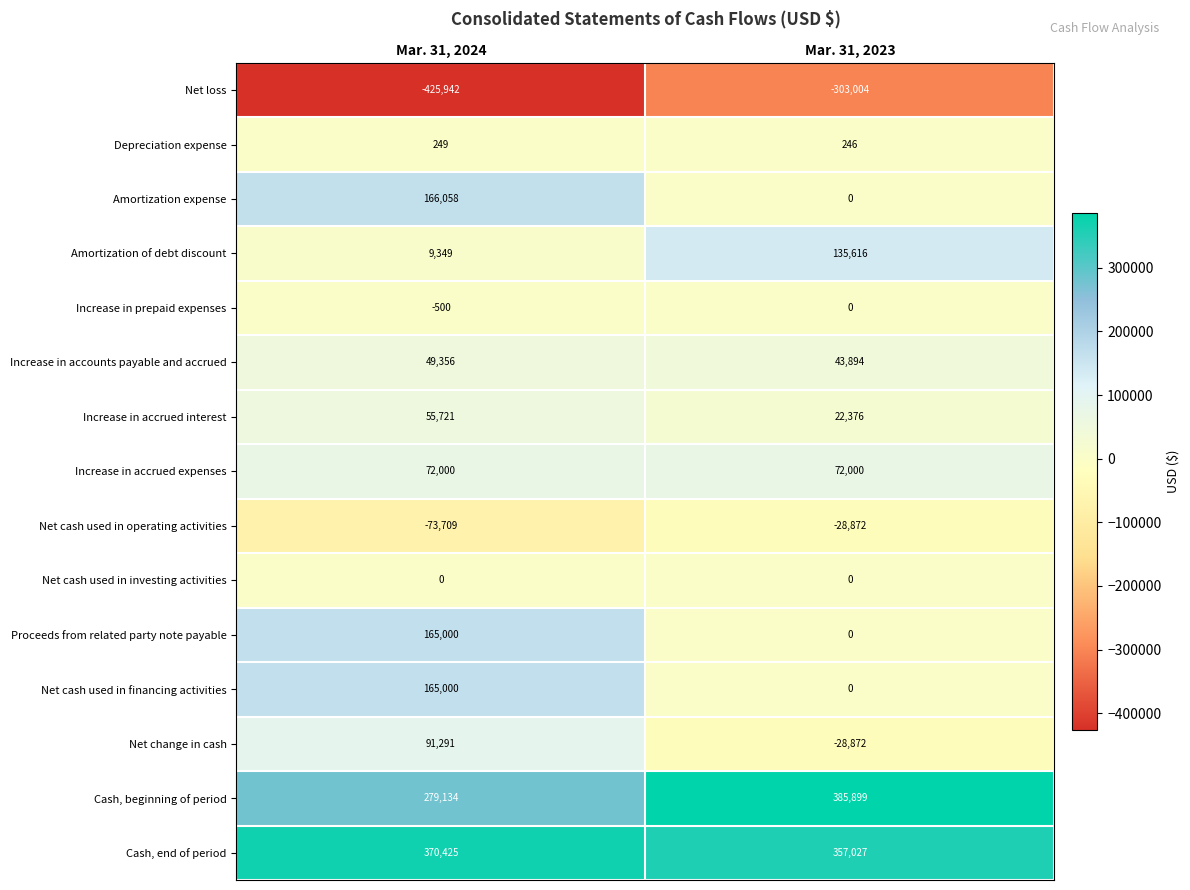

How many distinct data groups are displayed?

15